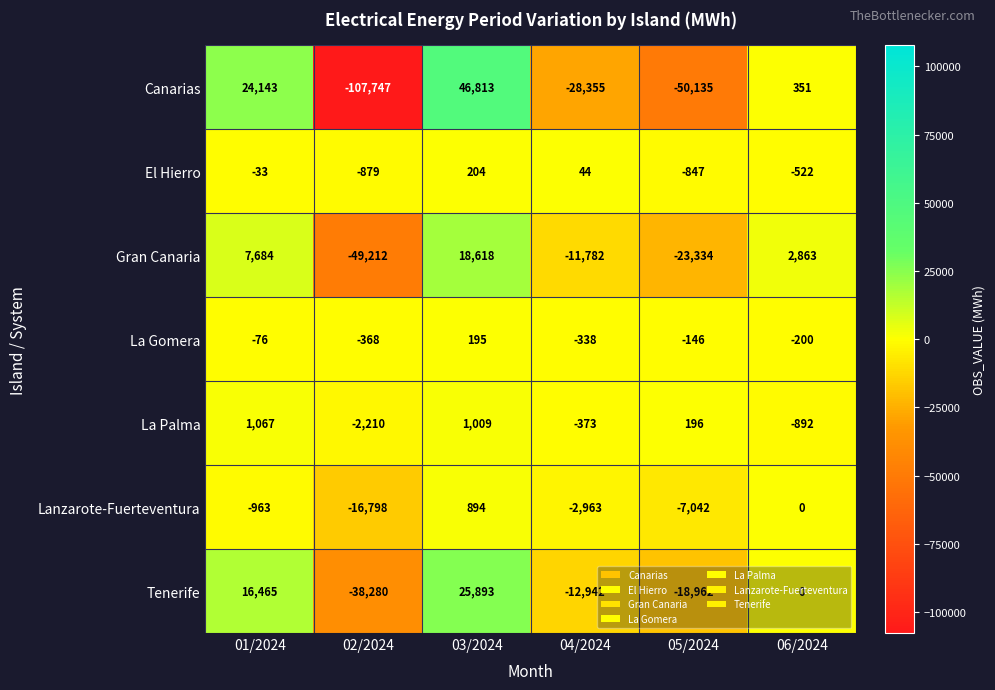

What is the difference between the maximum and minimum values in the Lanzarote-Fuerteventura series?

17692